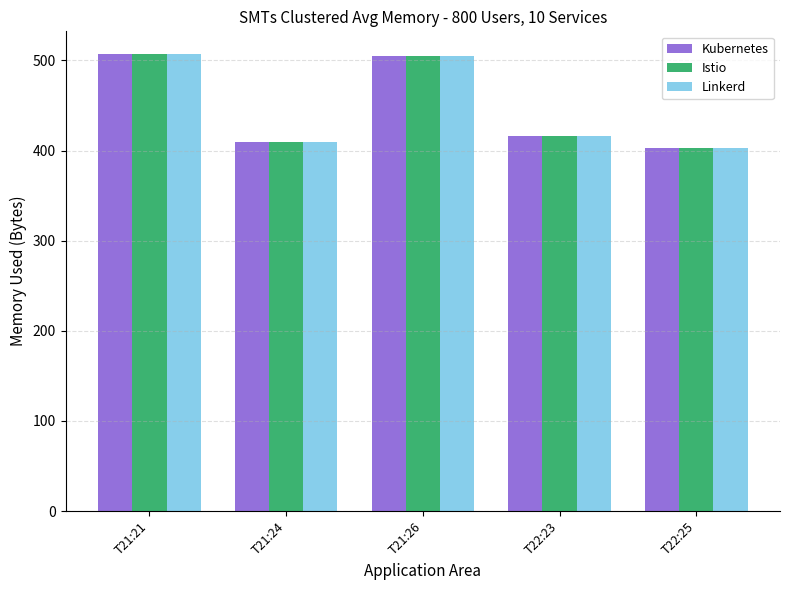

What is the total value across all series at T22:23?

1246.8